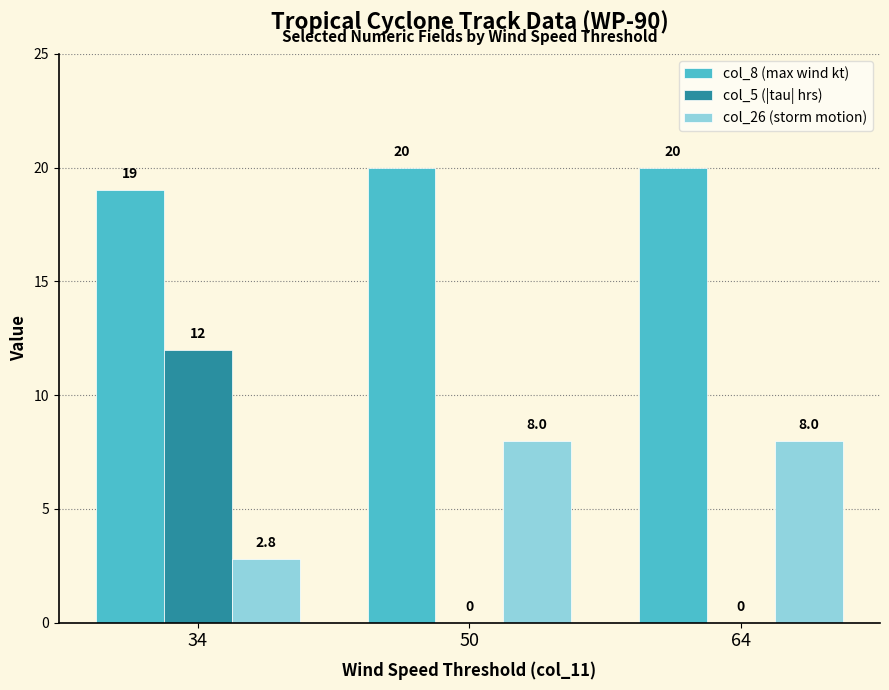

Which series has the largest range (max minus min)?

col_5 (|tau| hrs)